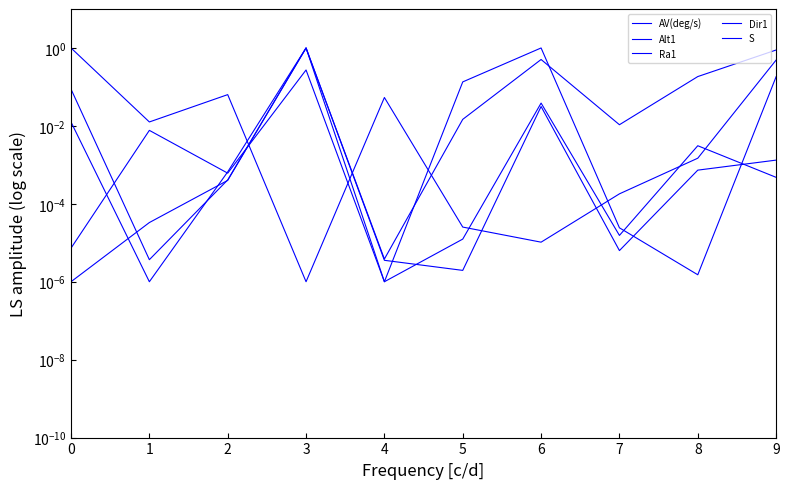

Rank the series by their maximum value, from lowest to highest.

AV(deg/s), Alt1, Ra1, Dir1, S